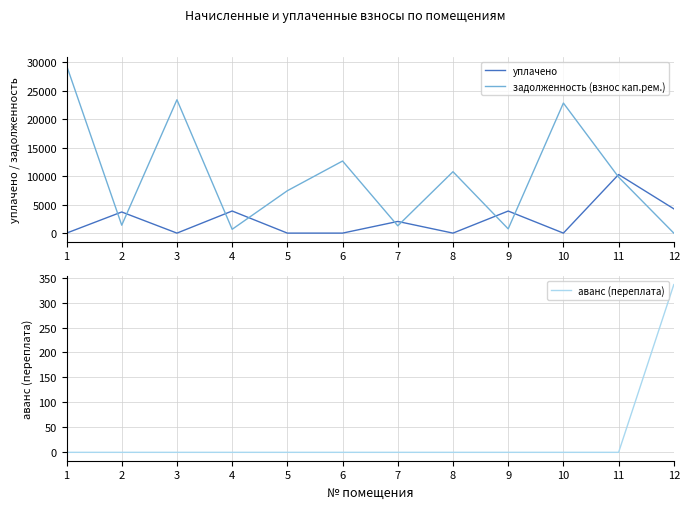

How many interior local peaks does the задолженность (взнос кап.рем.) series have?

4